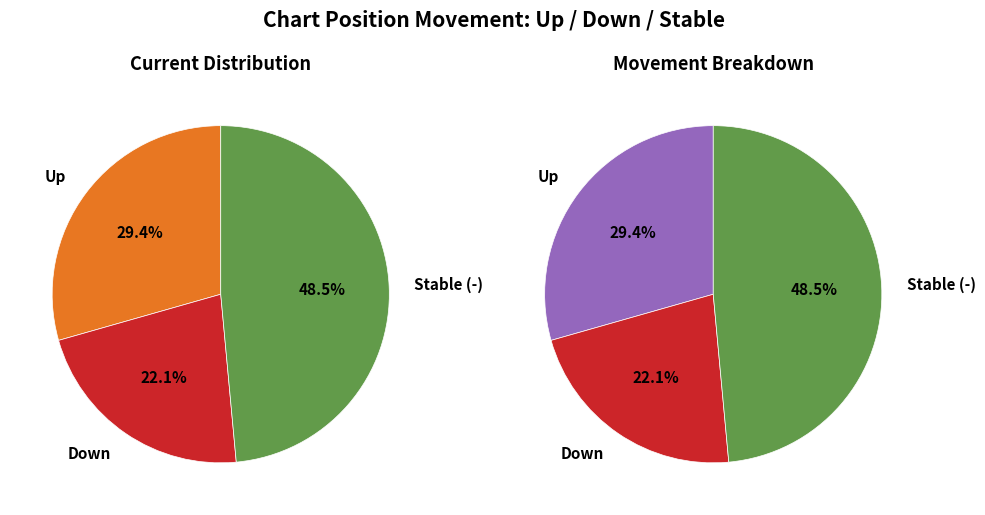

Count the number of slices in the pie.

3